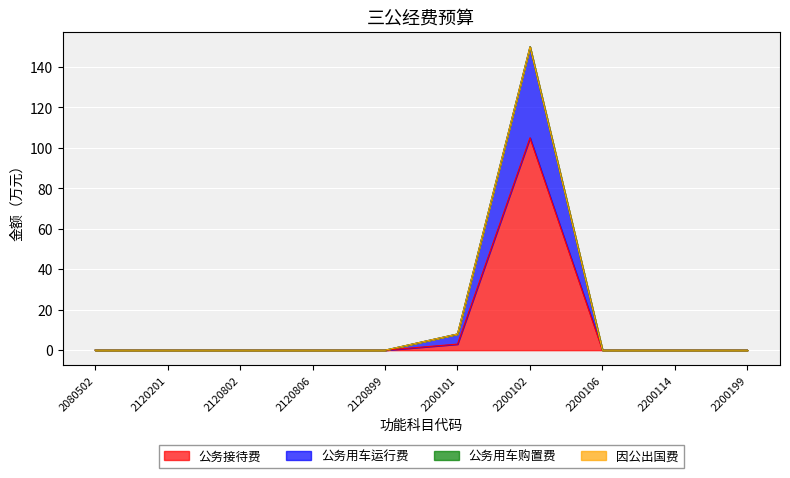

The 公务接待费 series shows 40 at 2120806. True or false?

False